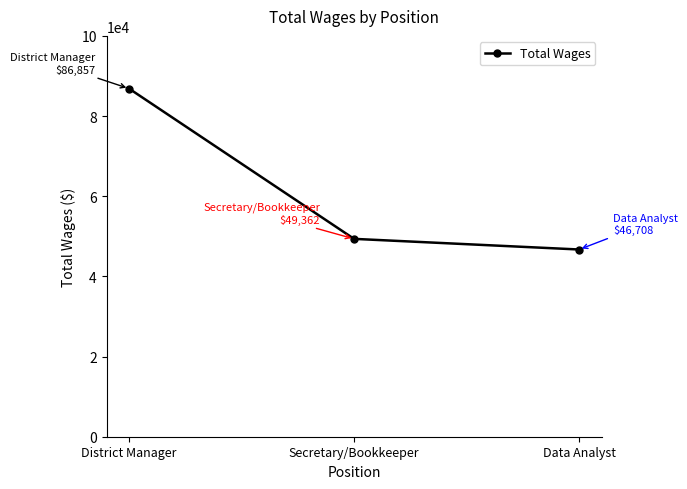

Rank the categories by value from highest to lowest.

District Manager, Secretary/Bookkeeper, Data Analyst